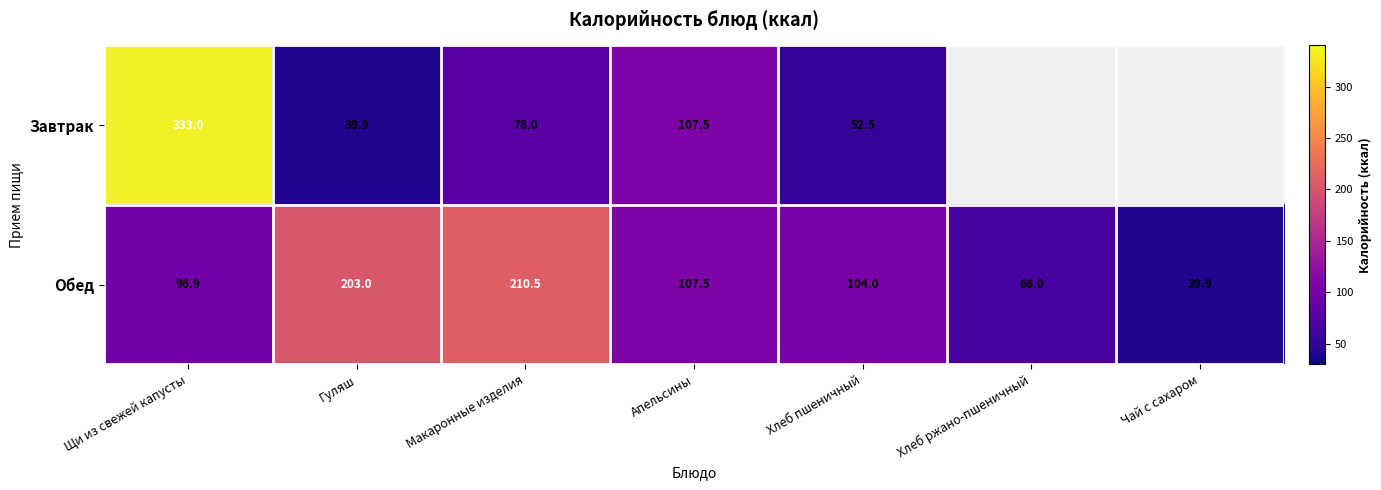

At Макаронные изделия, list the series in order from largest to smallest.

Обед, Завтрак